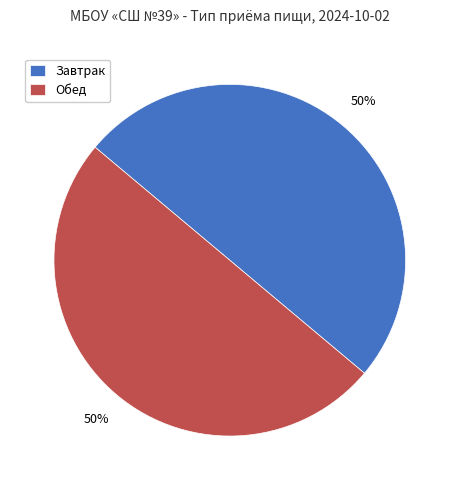

Combined, do Завтрак and Обед account for over 50%?

Yes